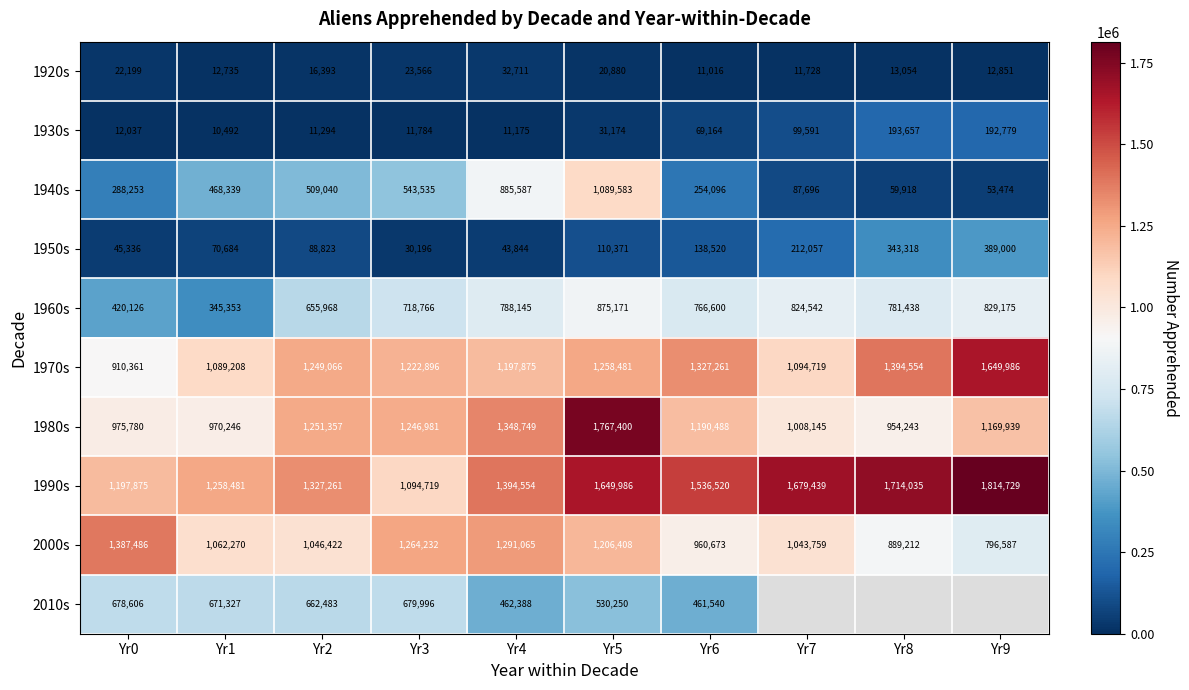

The 1970s series shows 1891096.5 at Yr7. True or false?

False